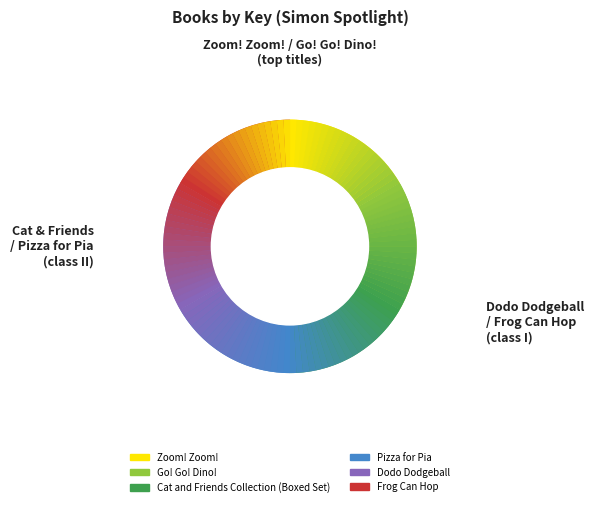

Which category has the smallest portion of the pie?

Frog Can Hop